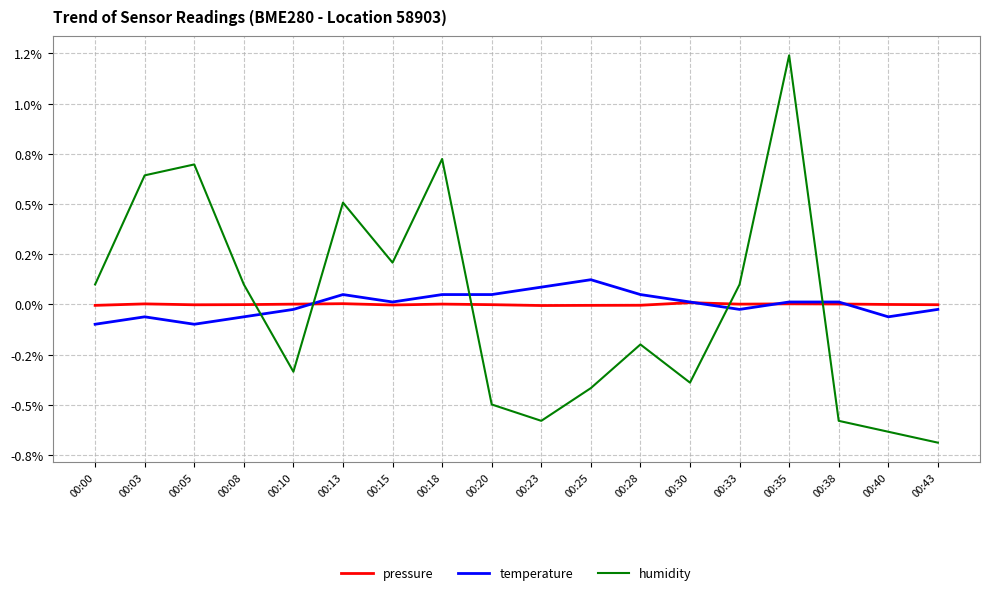

What are all the series names shown in the legend?

pressure, temperature, humidity